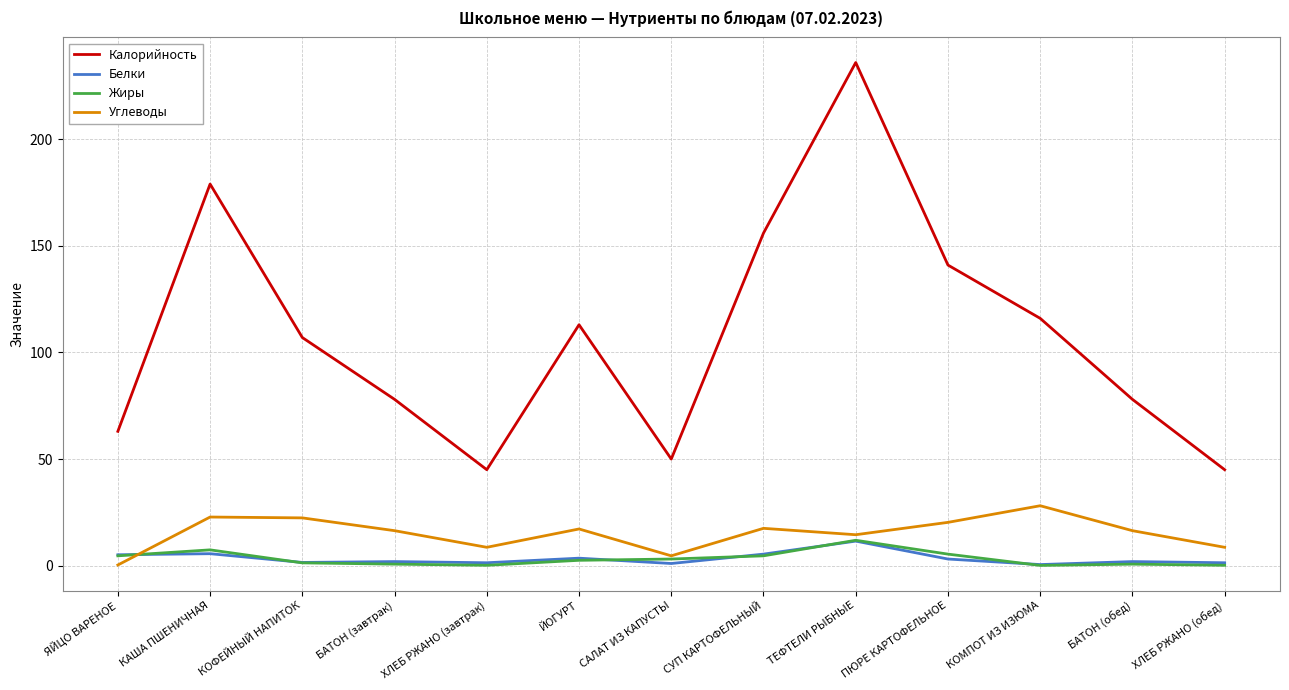

Is it true that Углеводы equals 22.5 at ТЕФТЕЛИ РЫБНЫЕ?

False